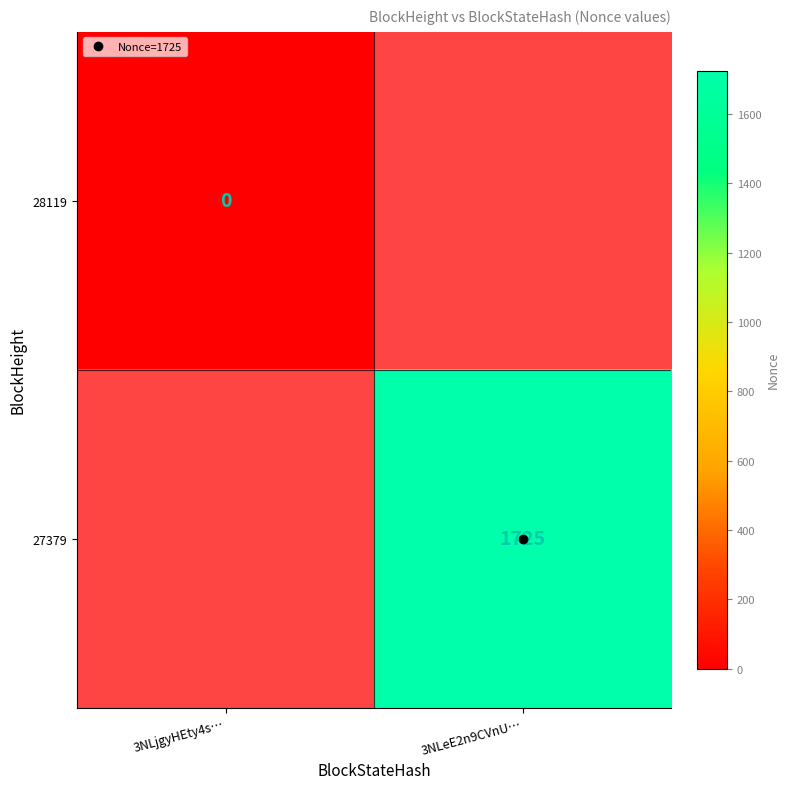

How many positive values does the 27379 series have?

1